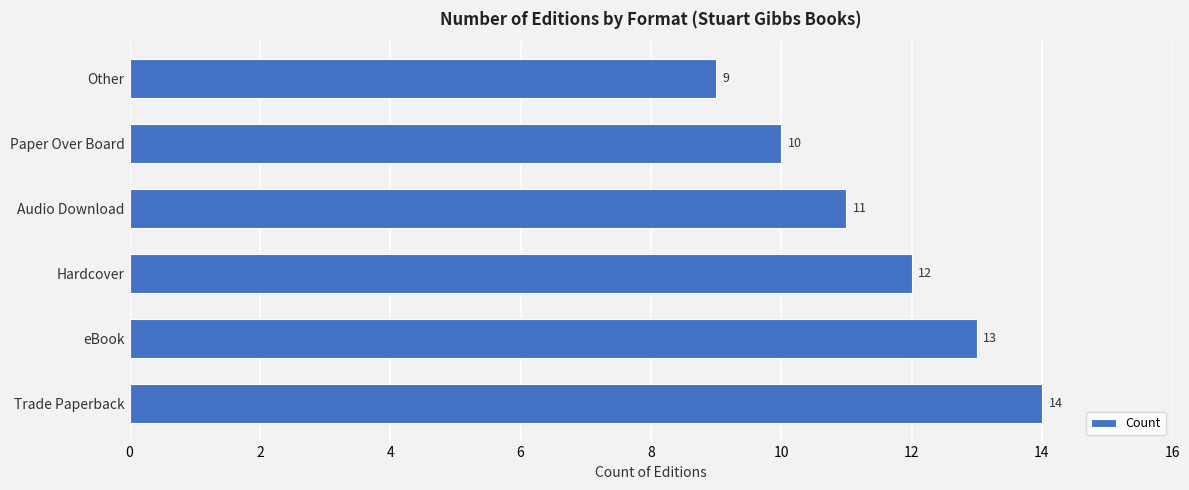

Reading bottom to top, extract all data points from this chart.

Trade Paperback=14	eBook=13	Hardcover=12	Audio Download=11	Paper Over Board=10	Other=9